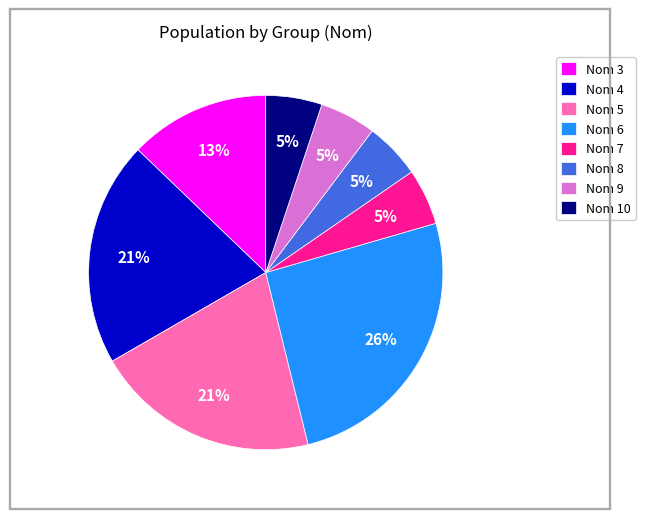

Is there a majority slice in this chart?

No